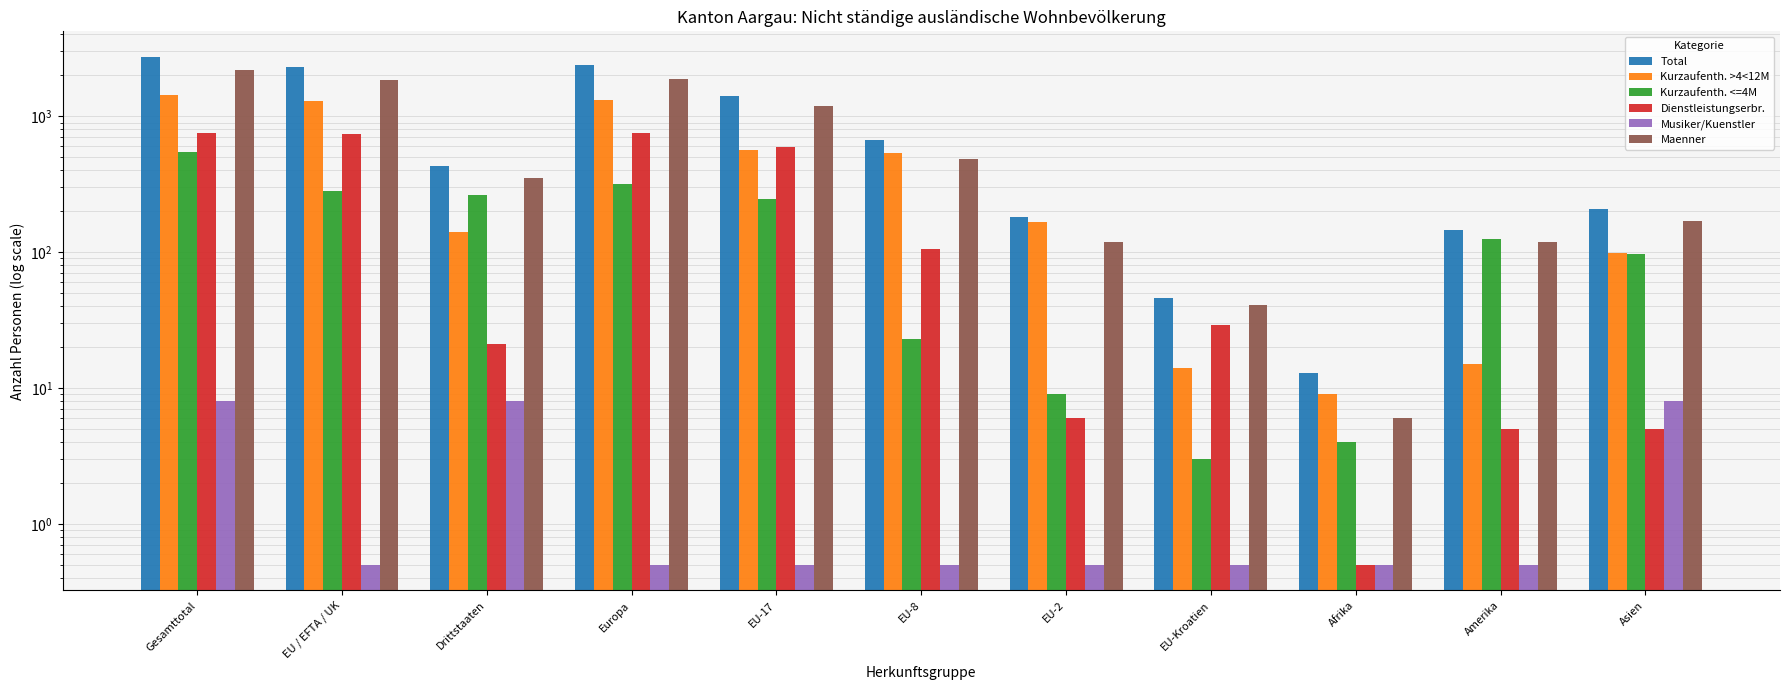

How many data points in Dienstleistungserbr. are above 29?

5